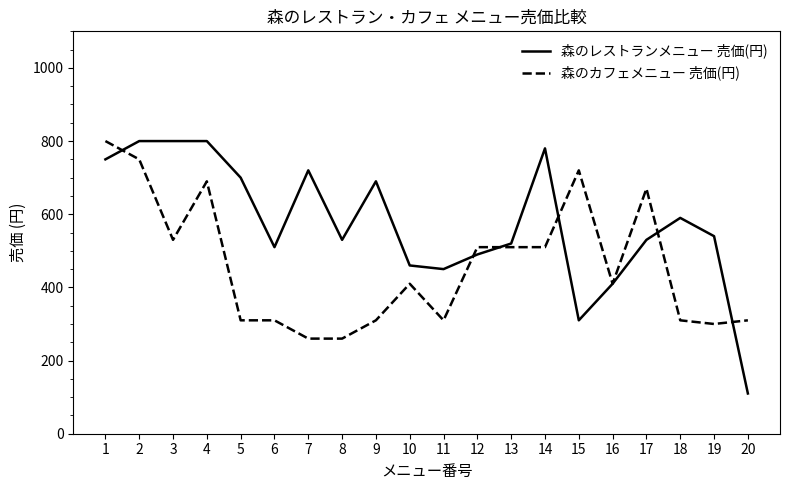

True or false: 森のレストランメニュー 売価(円) and 森のカフェメニュー 売価(円) cross at least once.

True